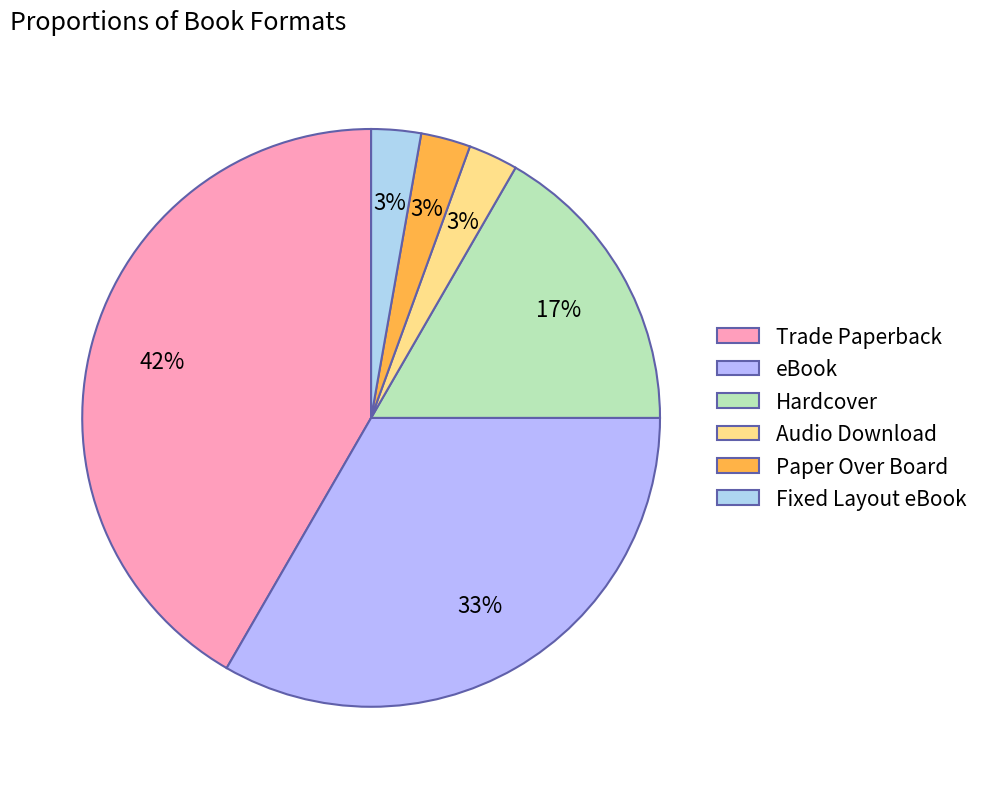

To the nearest percent, what portion does Trade Paperback represent?

42%